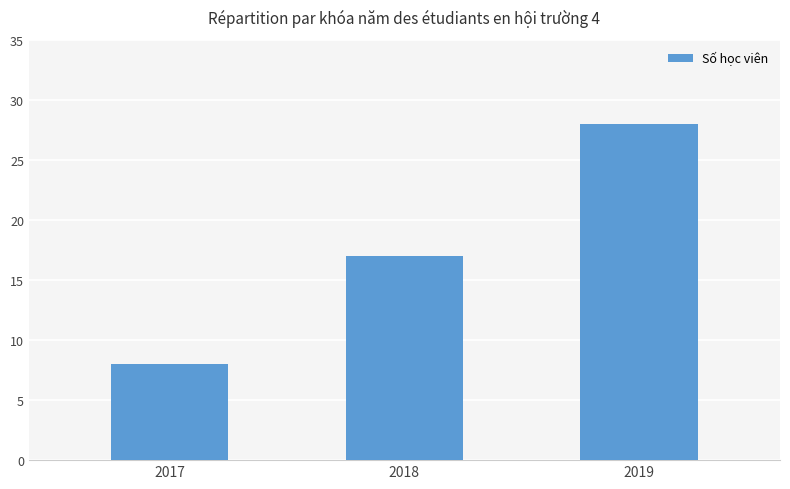

Which category has the lowest value across all series?

2017